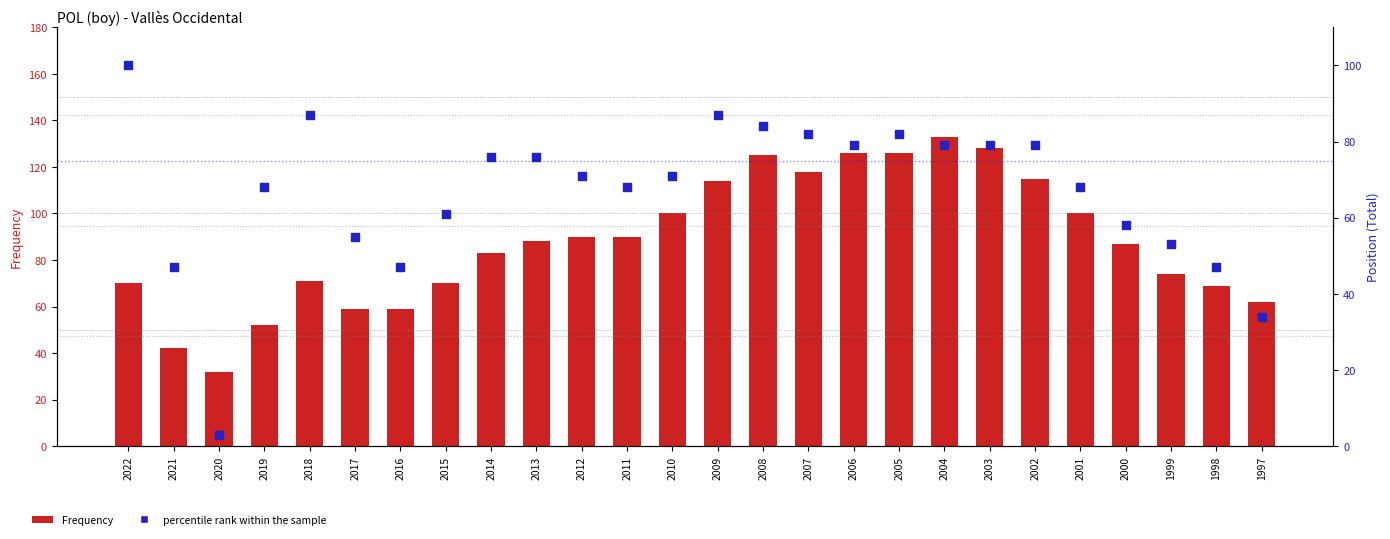

At how many categories does at least one series exceed 26?

26